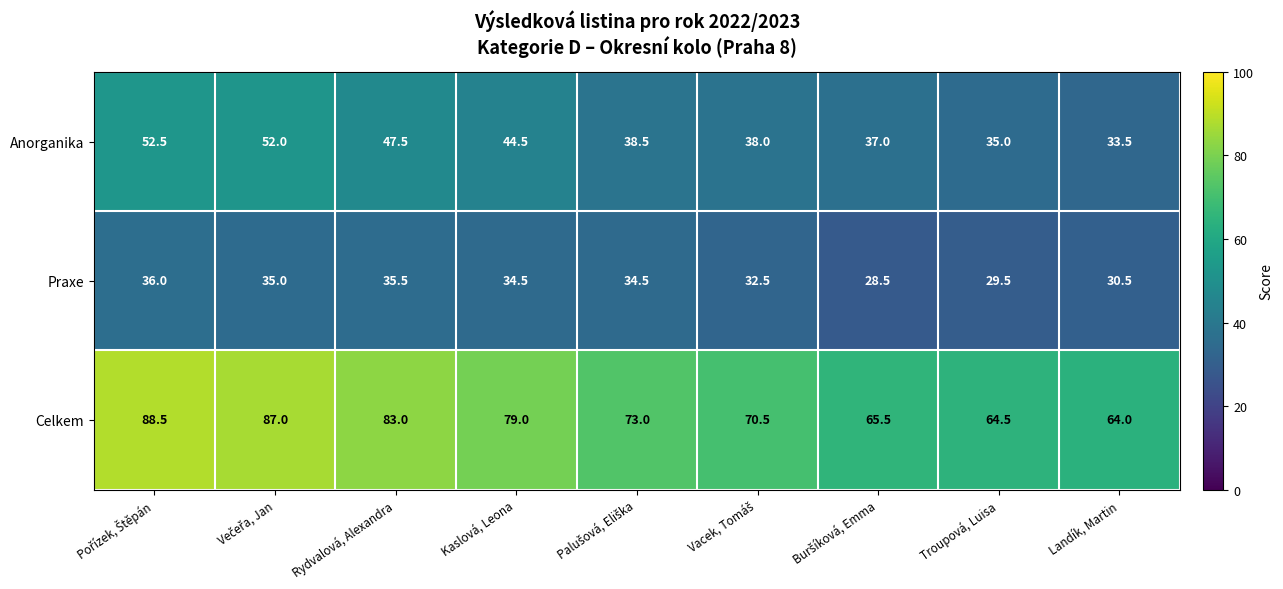

Where is Anorganika nearest to the value 43?

Kaslová, Leona